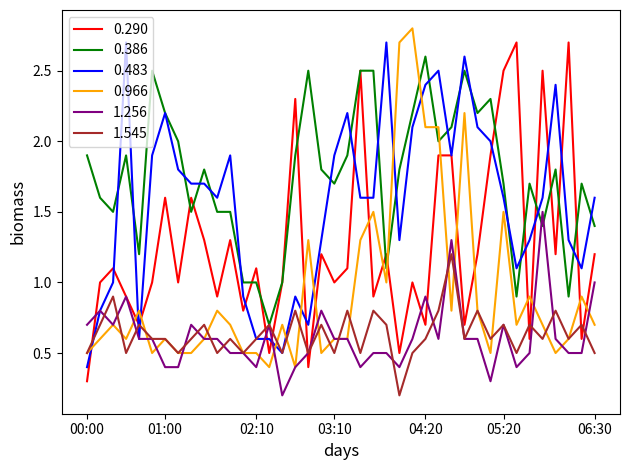

Count the number of categories in the chart.

40